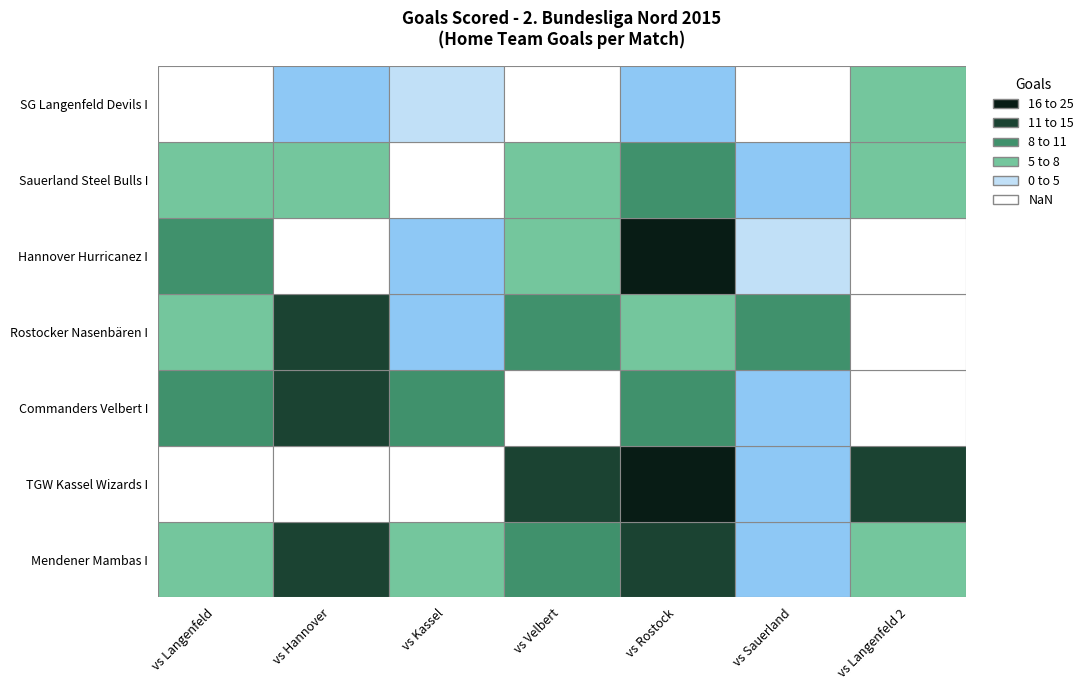

How many categories are shown in the chart?

7